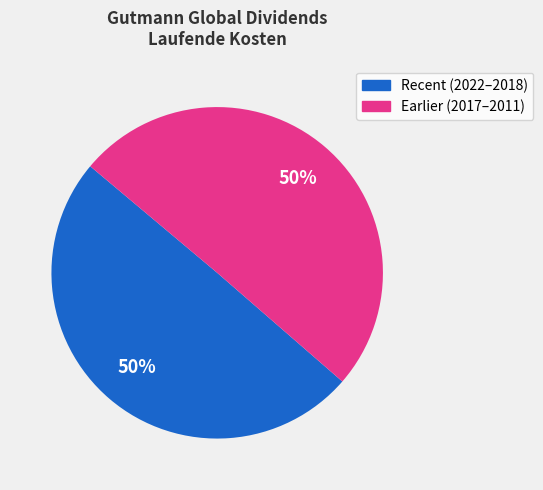

To the nearest percent, what is the average slice percentage?

50%